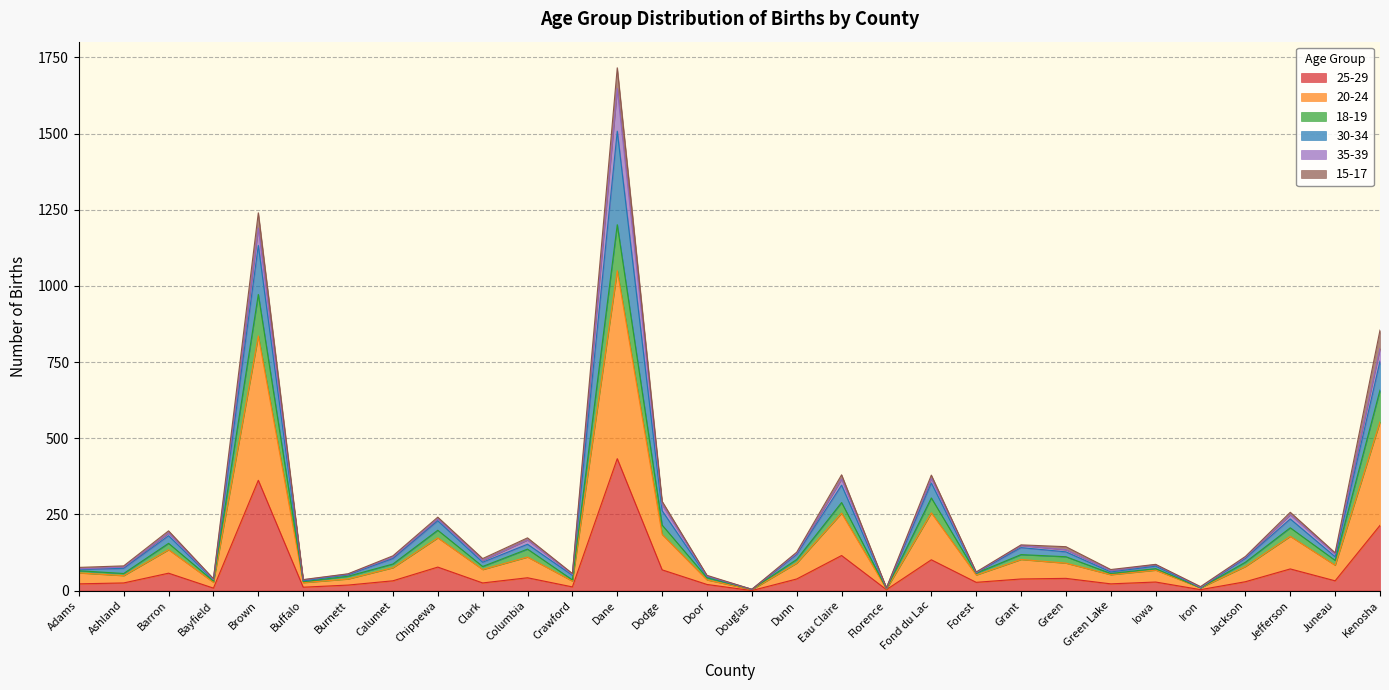

The value of 25-29 at Barron is 57. True or false?

True